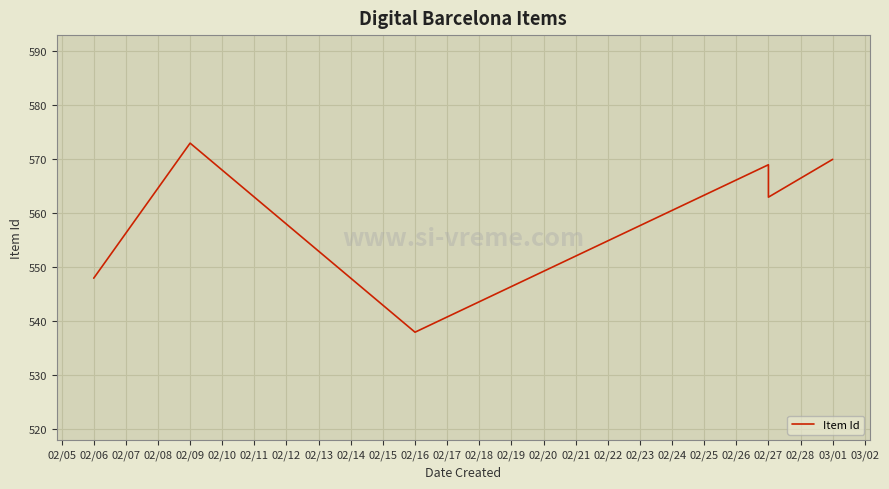

The chart shows a value of 809 at 02/27. True or false?

False